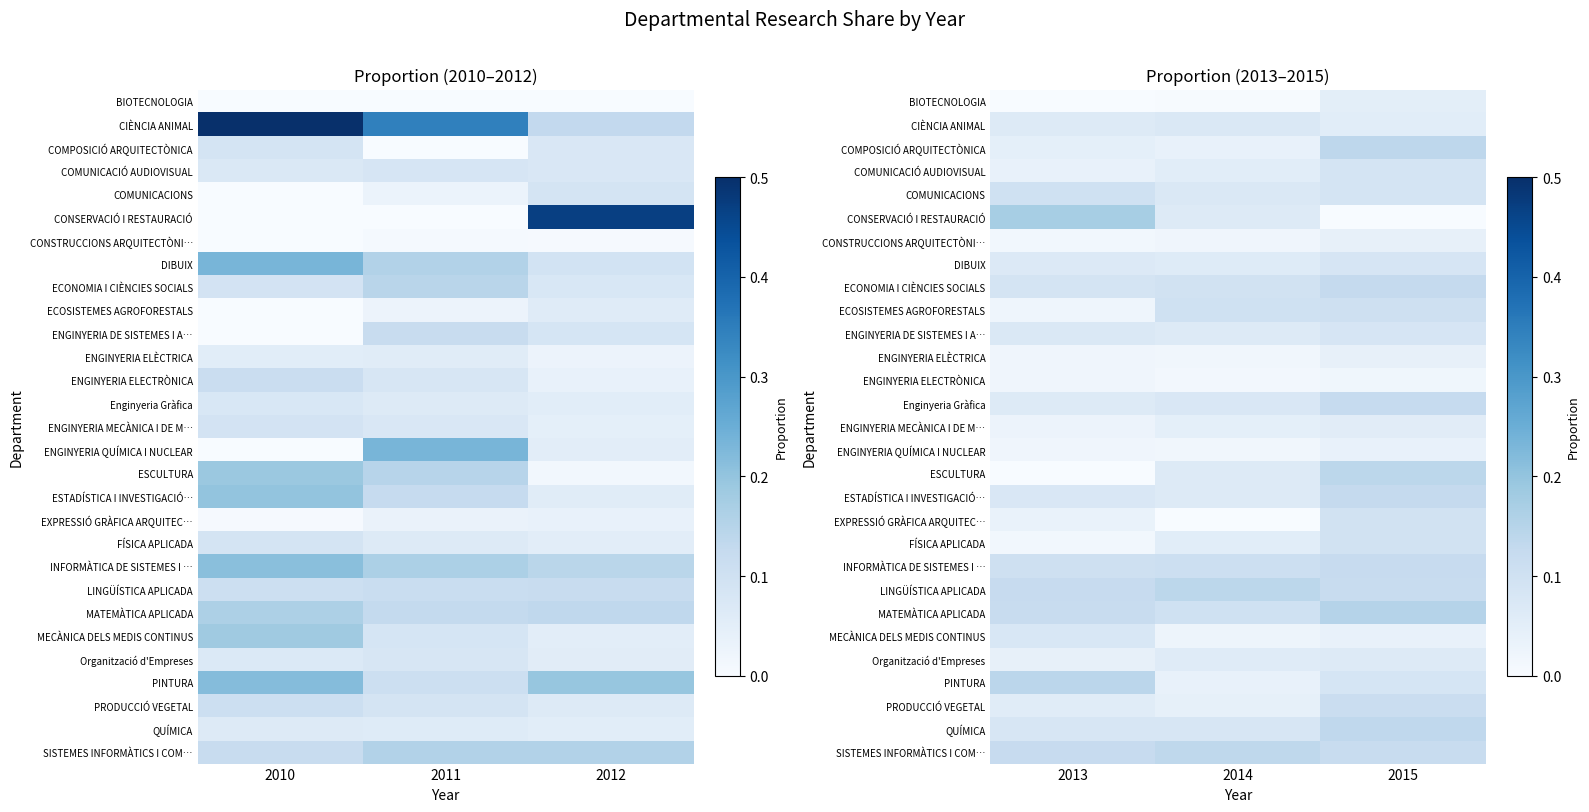

Between 2012 and 2011, which is larger?

2012